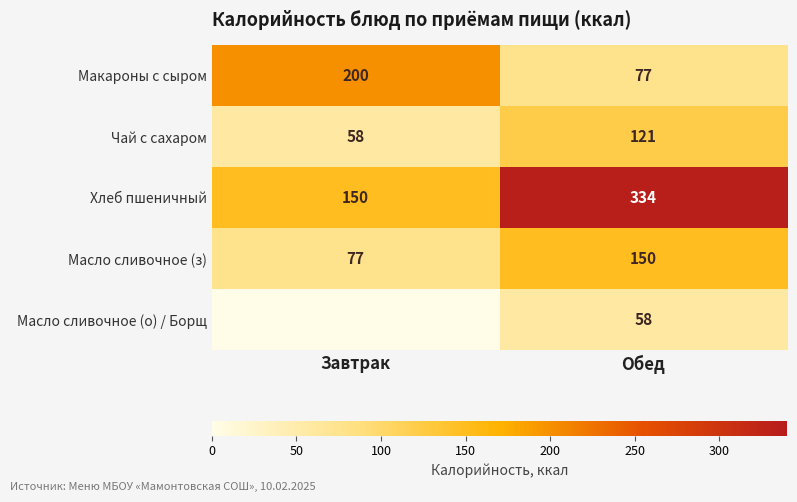

List the labels in order of Чай с сахаром value, largest first.

Обед, Завтрак